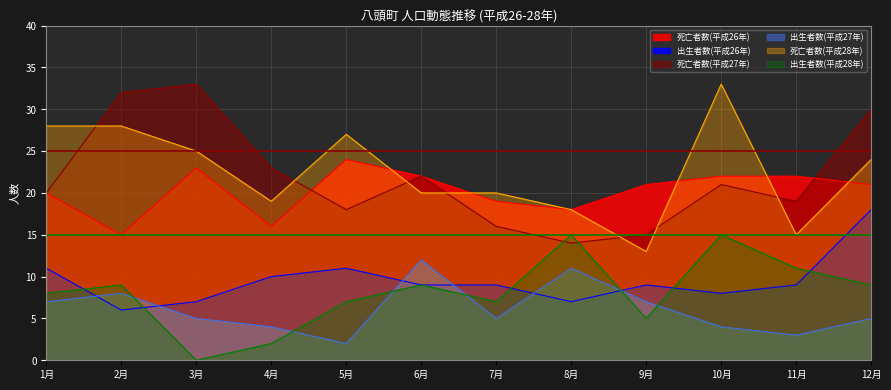

How many categories are shown in the chart?

12